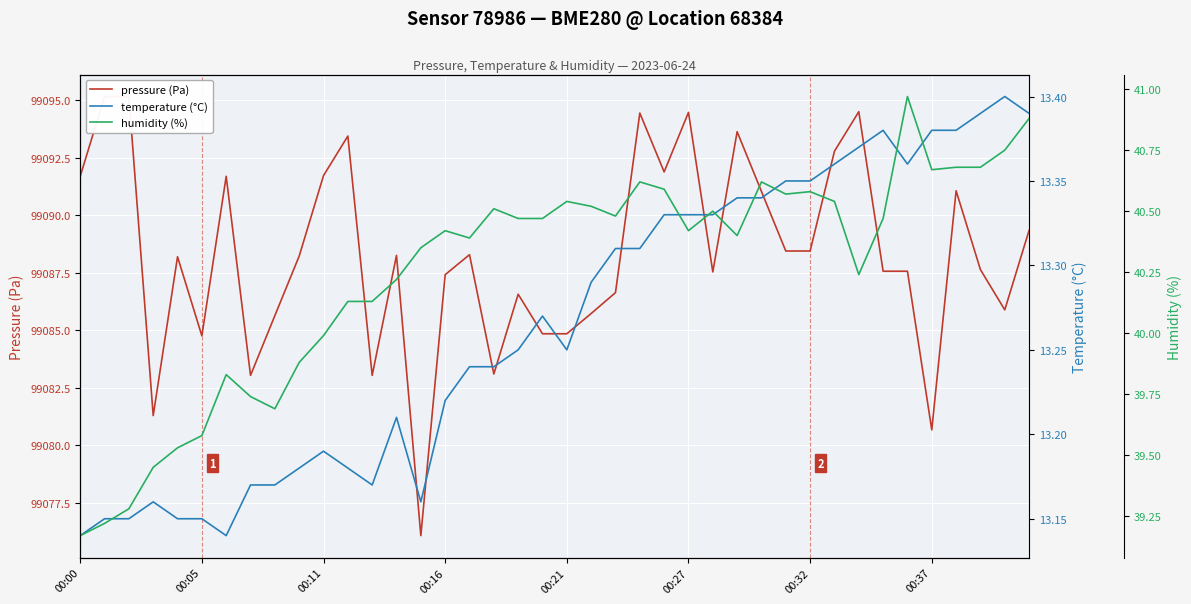

What is the sum of the humidity (%) values at 34 and 11?

81.1